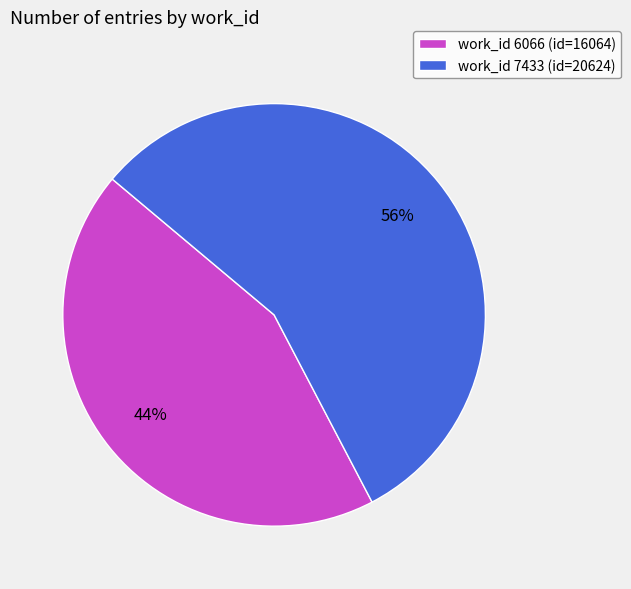

To the nearest percent, what percentage of the pie is work_id 7433 (id=20624)?

56%